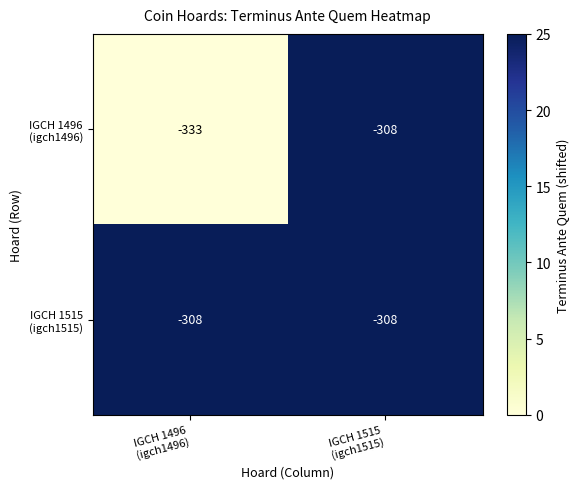

What is the maximum value shown in the chart?

-308